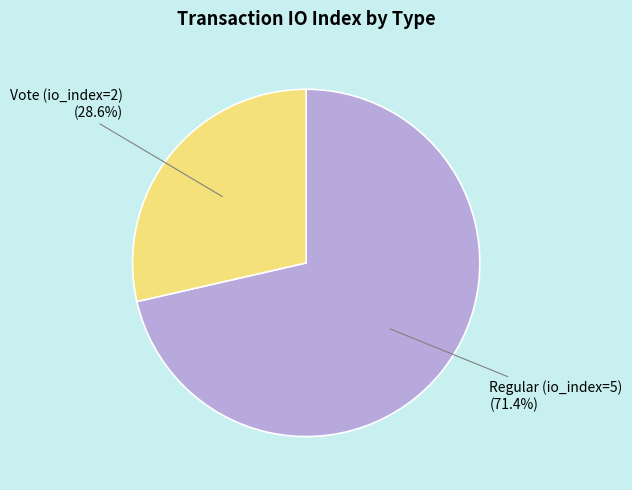

To the nearest percent, what portion does Vote (io_index=2) represent?

29%